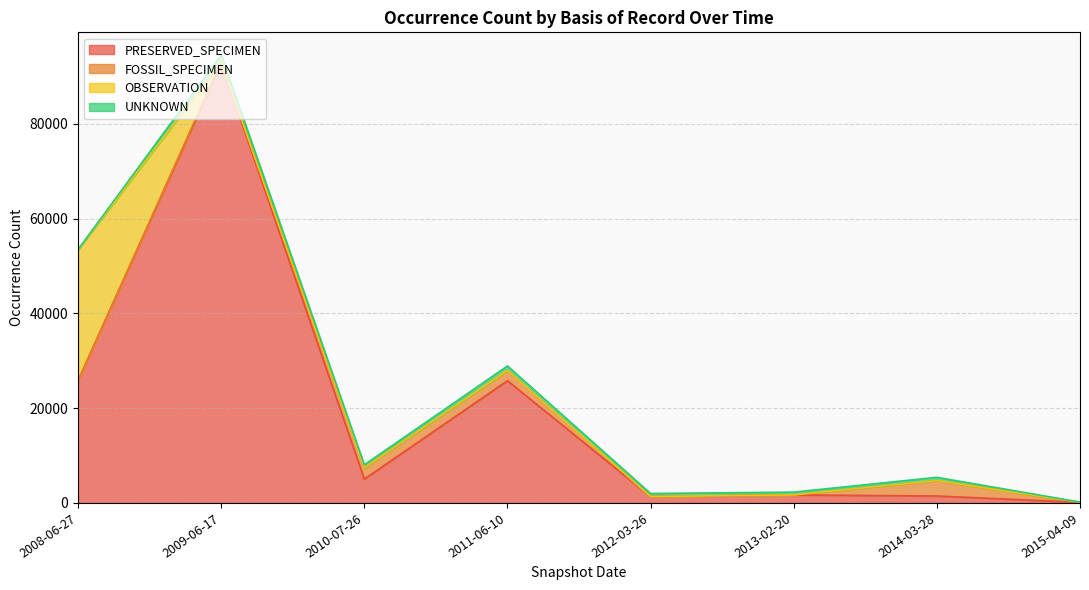

What position from the right is 2012-03-26?

4